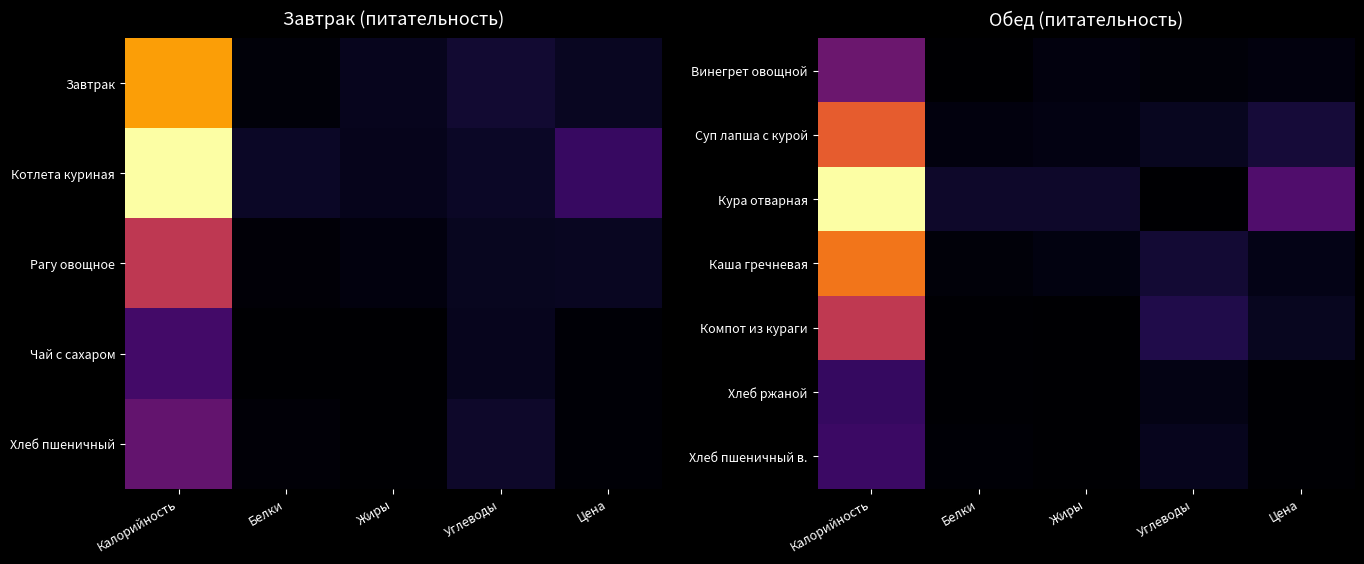

At which category is the sum across all series the highest?

Калорийность